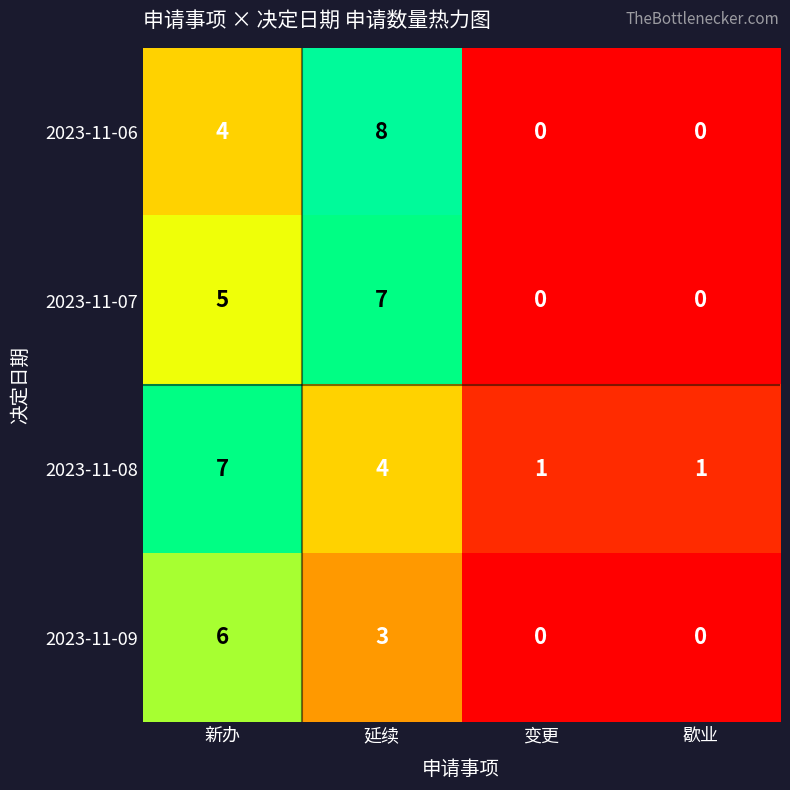

What is the difference between the highest and lowest values at 延续?

5